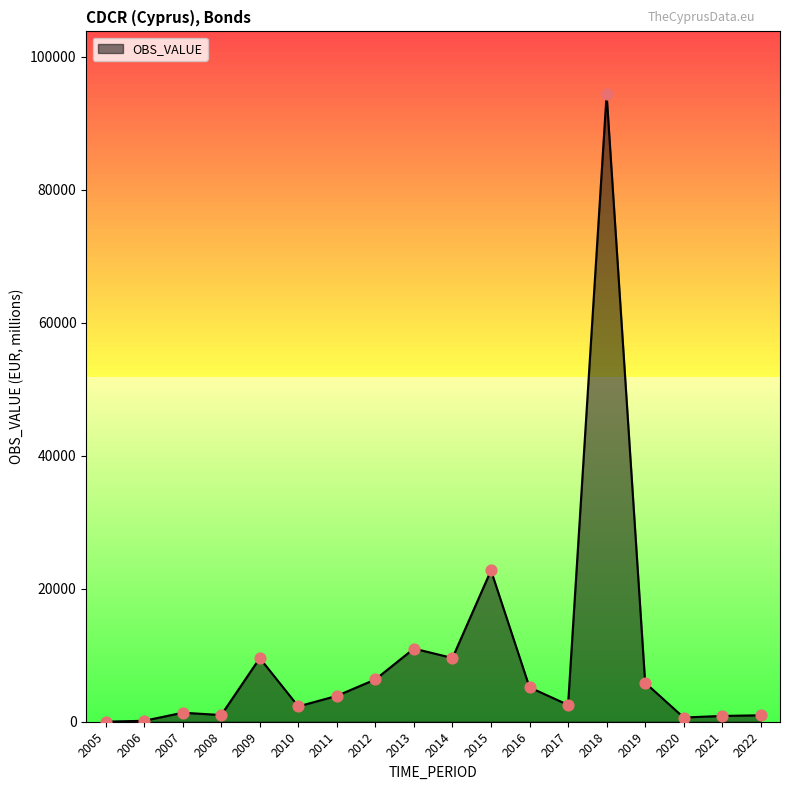

Approximately how many times larger is the value at 2016 compared to 2021?

5.9